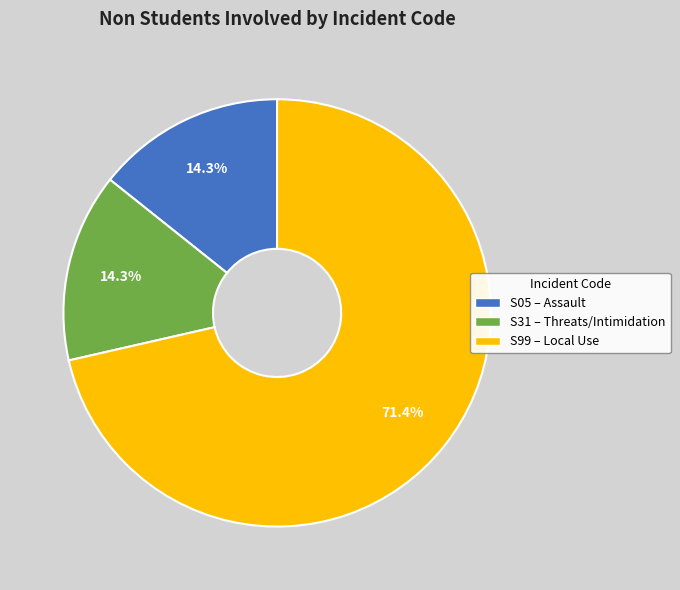

Is there any slice that represents more than half of the pie?

Yes